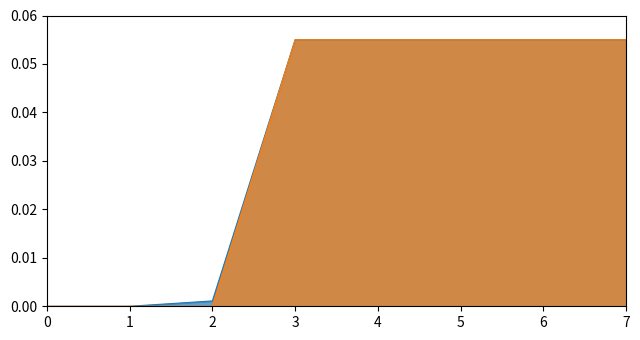

What is the value of the Commodity_Hs6Code point at the 8th from the left?

0.1